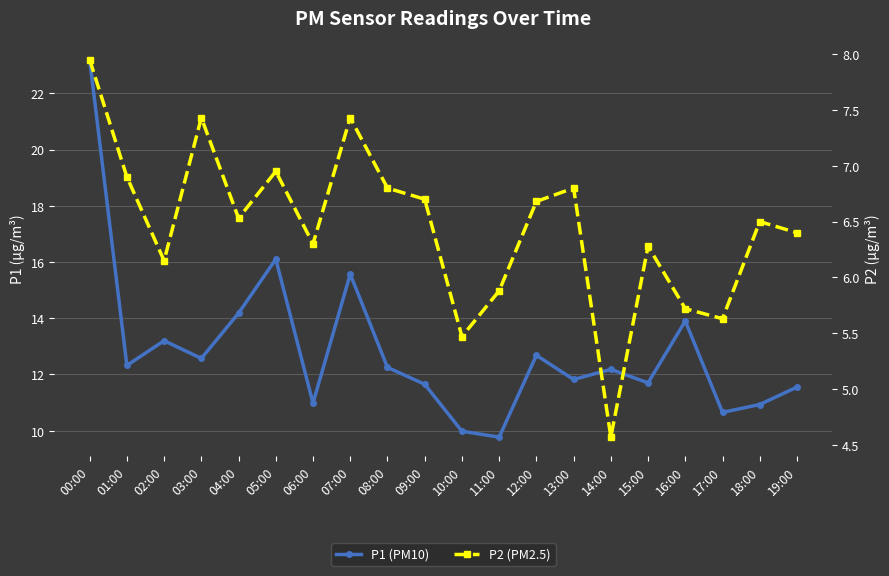

True or false: P2 (PM2.5) has more than 0 interior local peaks.

True